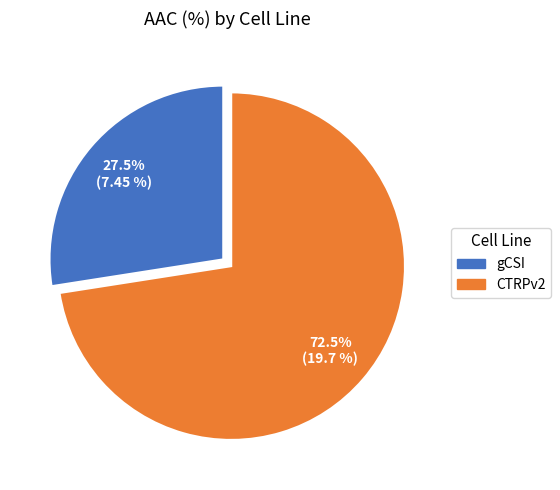

What is the ratio of the value at gCSI to the value at CTRPv2?

0.4